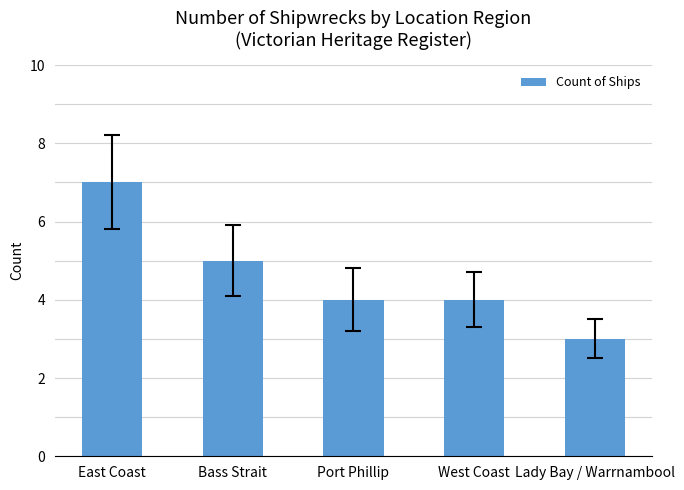

What is the label of the 2nd bar from the right?

West Coast